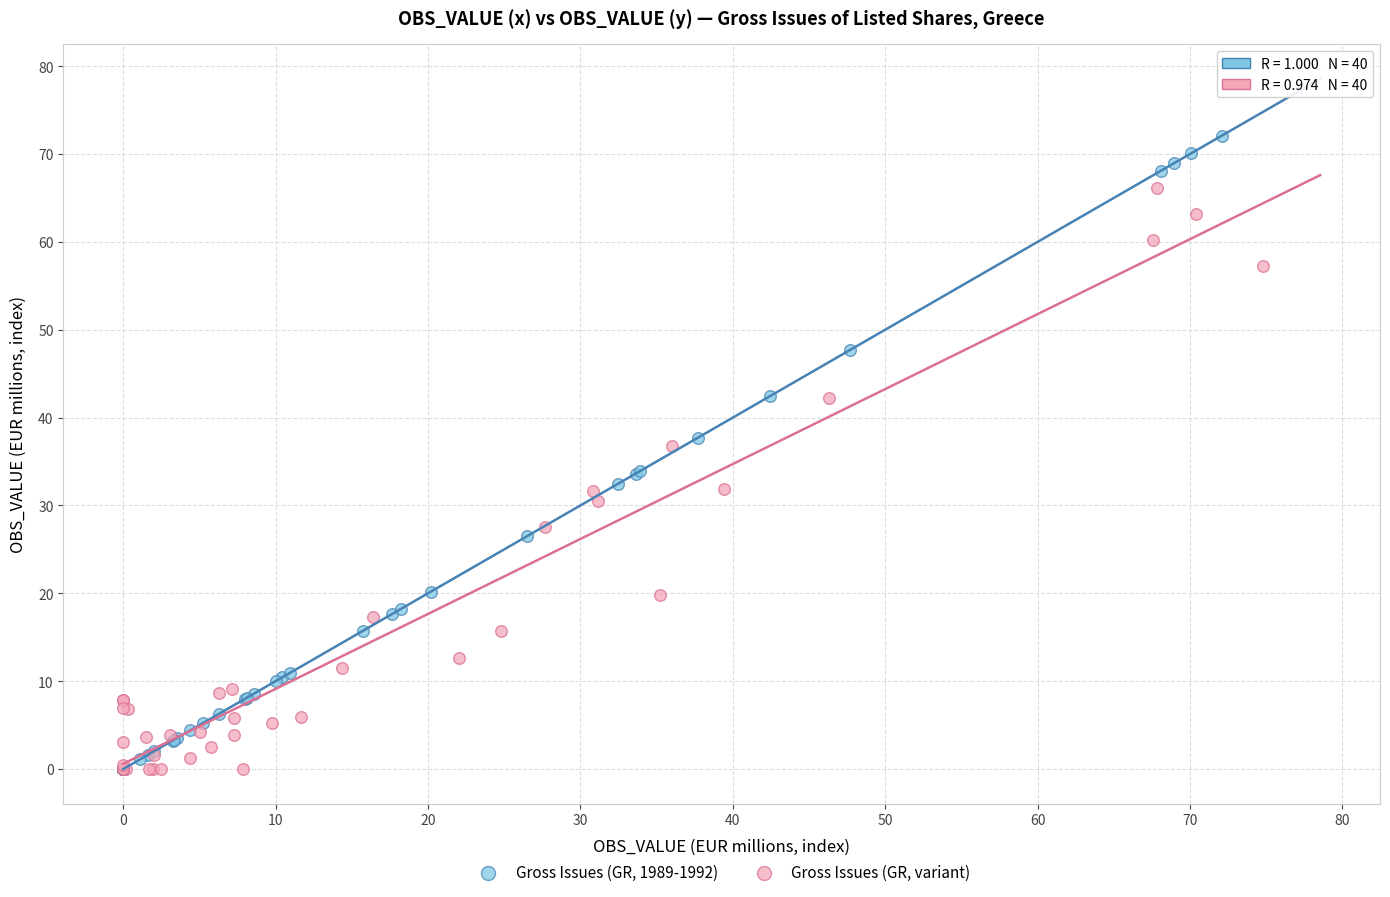

Which series has the widest spread of Y values?

Gross Issues (GR, 1989-1992)